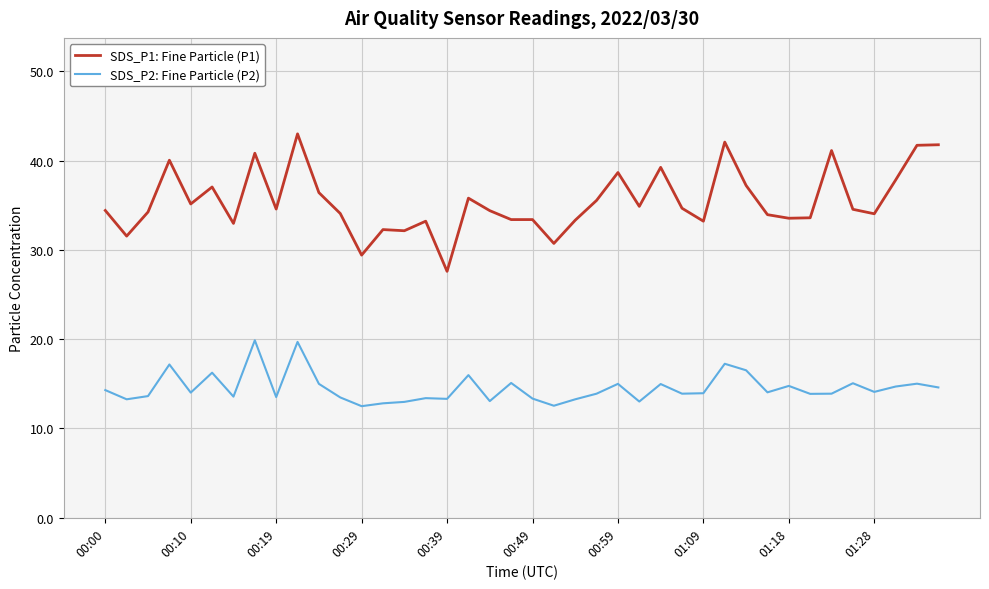

Which series has the widest spread of values?

SDS_P1: Fine Particle (P1)